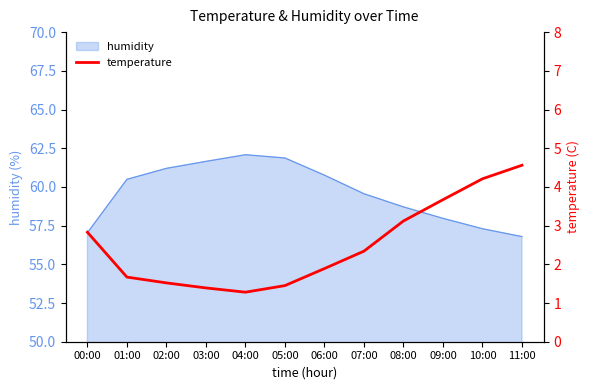

Reading left to right, what are all the values shown in this chart?

2.8	1.7	1.5	1.4	1.3	1.4	1.9	2.3	3.1	3.7	4.2	4.6